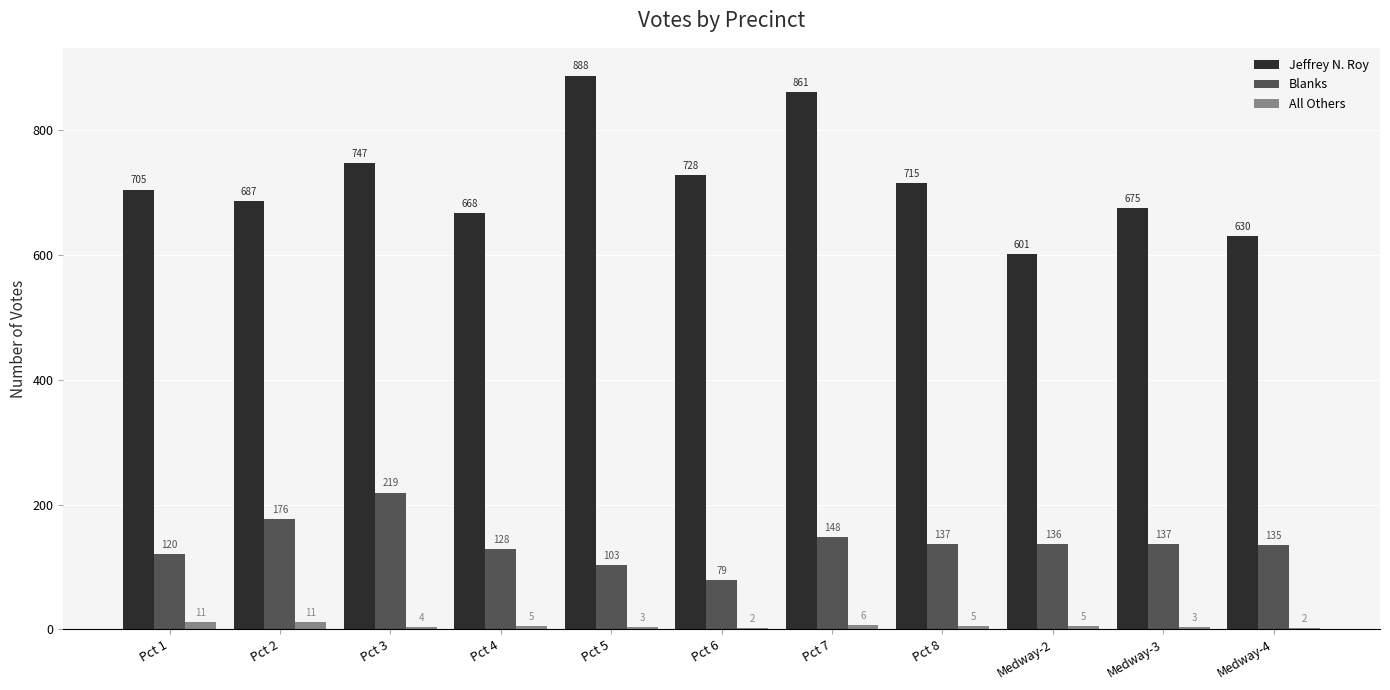

Which series has the widest spread of values?

Jeffrey N. Roy